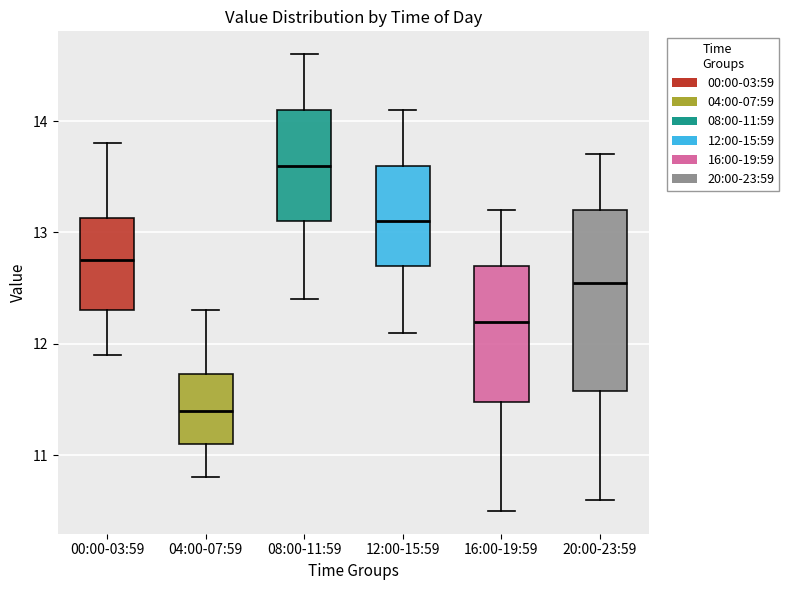

Which box is the tallest, from its lower edge to its upper edge?

20:00-23:59